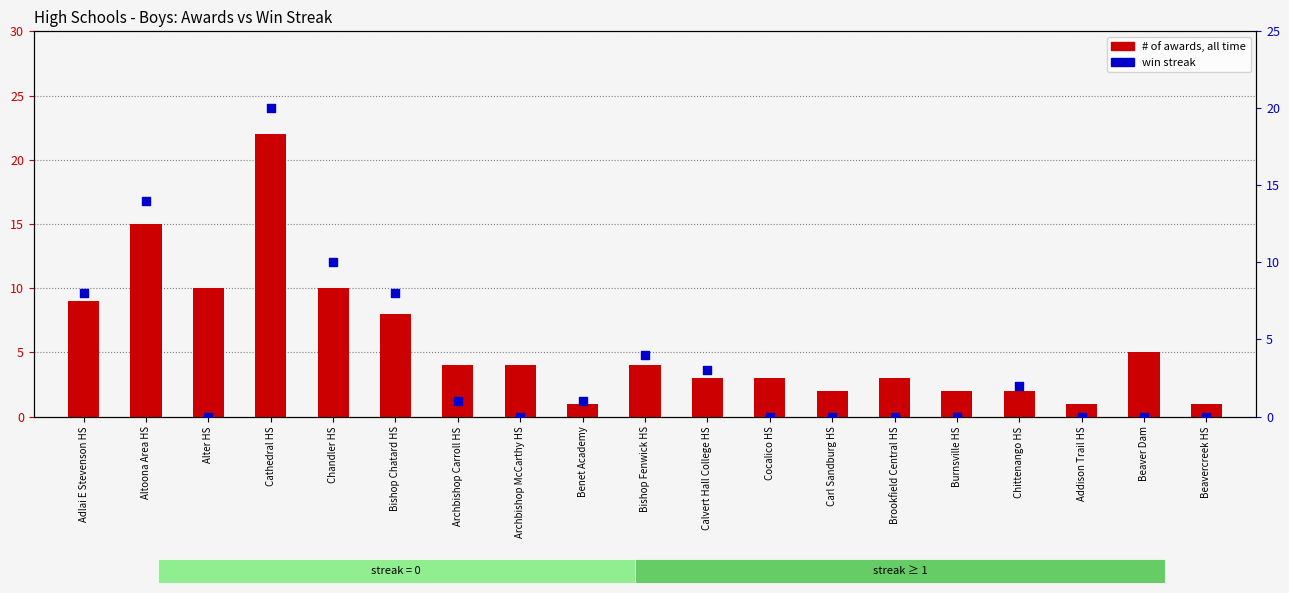

Which series has the largest Y range (max minus min)?

# of awards, all time